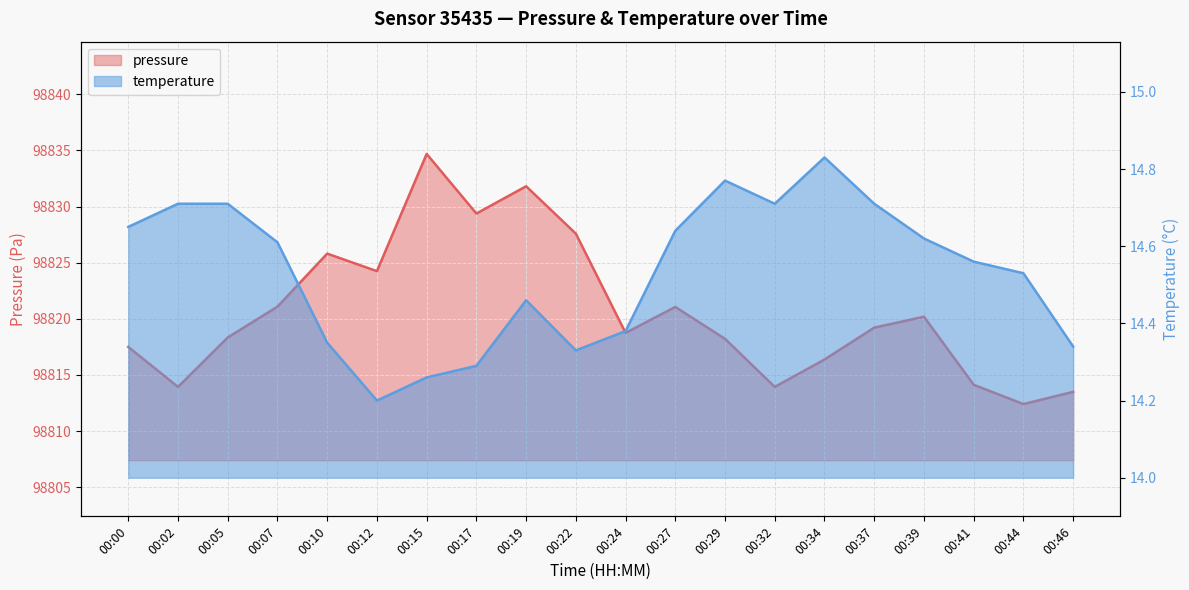

Reading left to right, transcribe all the data shown in this chart.

pressure: 00:00=98817.5	00:02=98813.9	00:05=98818.3	00:07=98821.1	00:10=98825.8	00:12=98824.2	00:15=98834.7	00:17=98829.4	00:19=98831.8	00:22=98827.6	00:24=98818.8	00:27=98821.1	00:29=98818.2	00:32=98813.9	00:34=98816.4	00:37=98819.2	00:39=98820.2	00:41=98814.1	00:44=98812.4	00:46=98813.5
temperature: 00:00=14.7	00:02=14.7	00:05=14.7	00:07=14.6	00:10=14.3	00:12=14.2	00:15=14.3	00:17=14.3	00:19=14.5	00:22=14.3	00:24=14.4	00:27=14.6	00:29=14.8	00:32=14.7	00:34=14.8	00:37=14.7	00:39=14.6	00:41=14.6	00:44=14.5	00:46=14.3